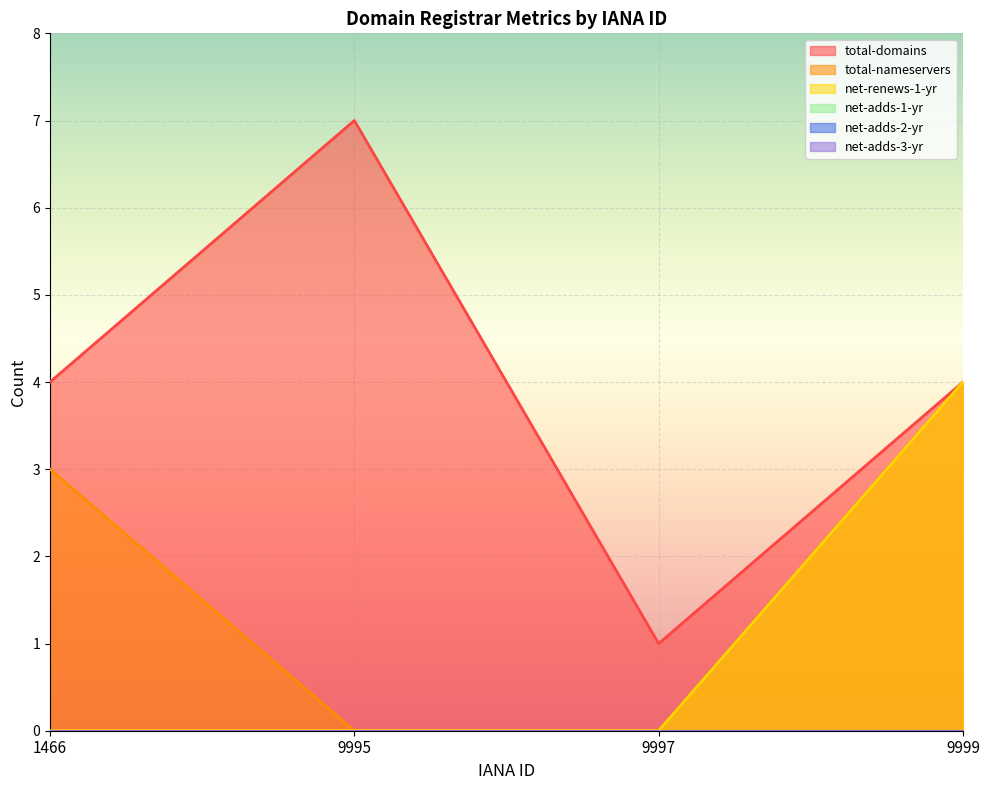

True or false: total-nameservers and total-domains cross at least once.

False